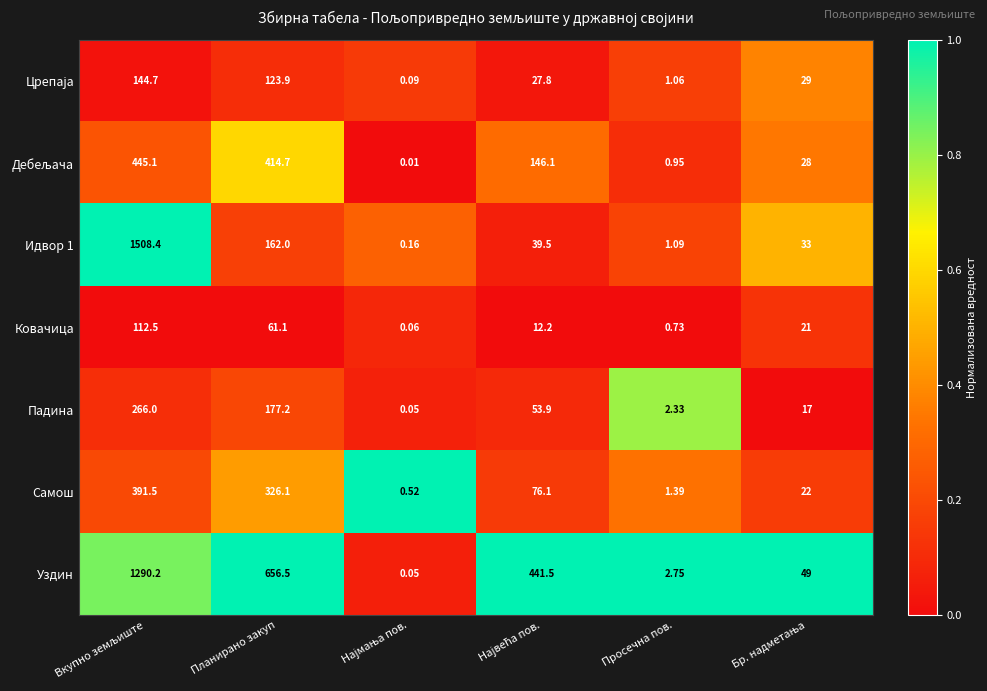

Which series has the largest total across all categories?

Уздин